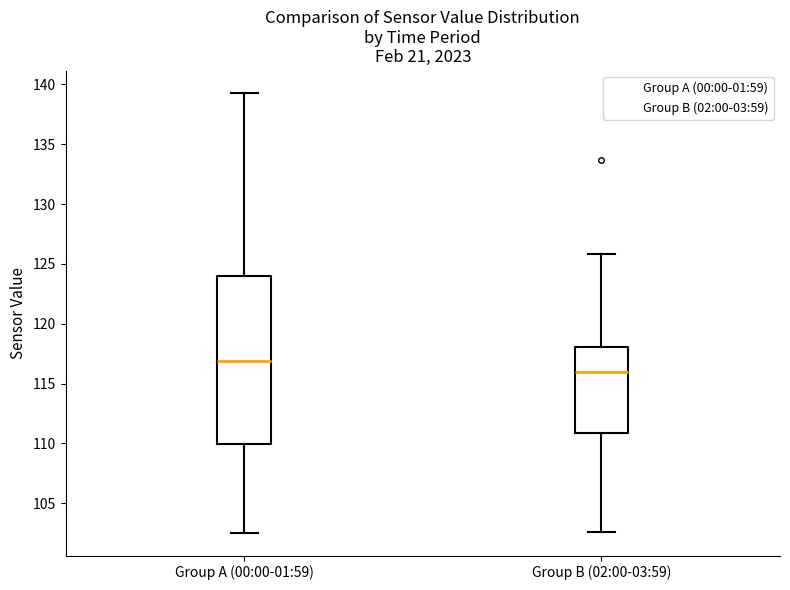

Reading left to right, transcribe this box plot: for each box, give where its median line is, the range the box spans, and where its two whiskers end, as read against the y-axis. The values are not printed on the chart, so give them approximately, as read against the axis.

Group A (00:00-01:59): median 117.0, box 110.0 to 124.0, whiskers 102.5 to 139.5
Group B (02:00-03:59): median 116.0, box 111.0 to 118.0, whiskers 102.5 to 126.0